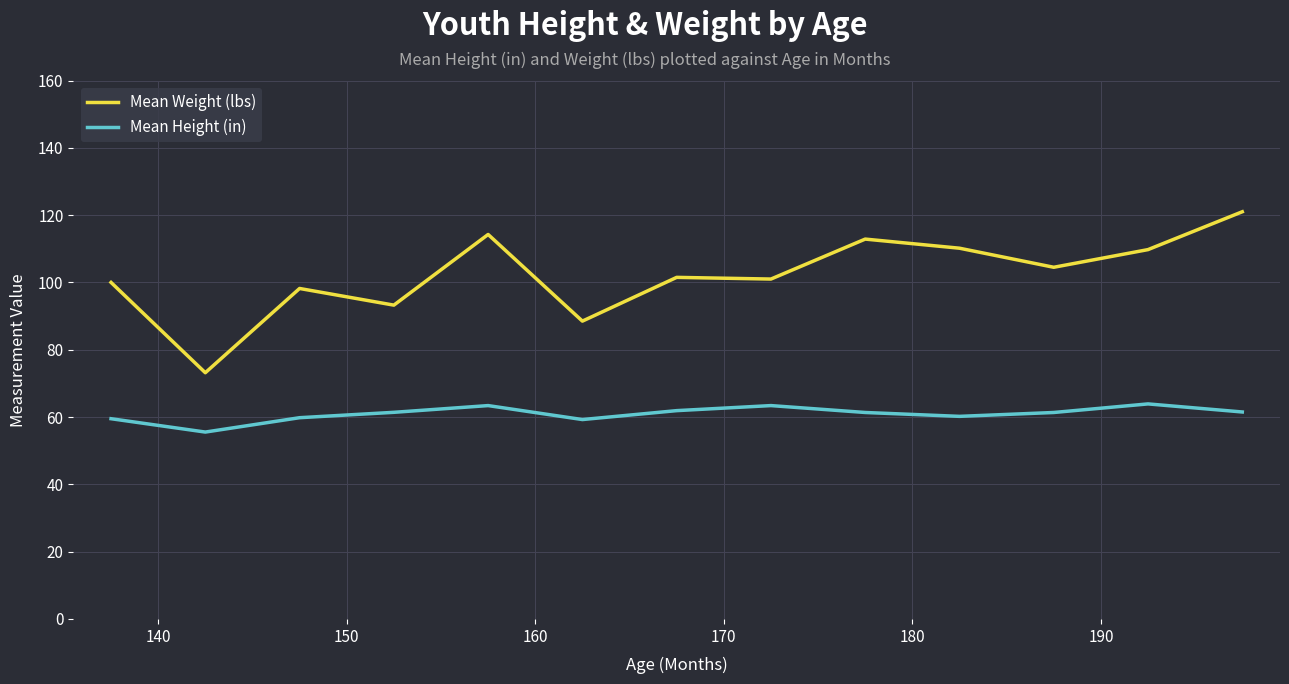

How many categories are shown in the chart?

13